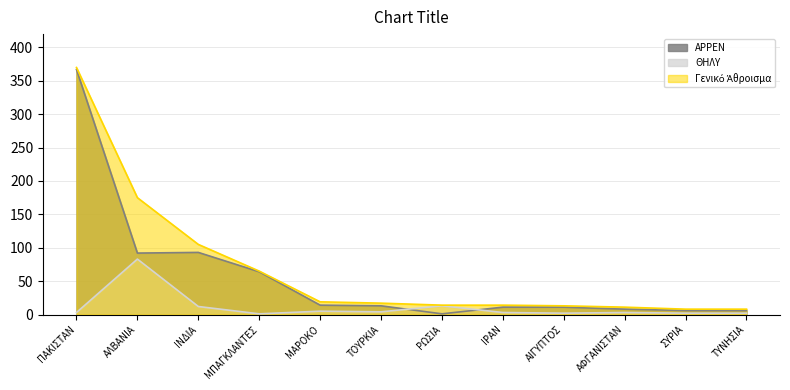

Which category has the lowest value across all series?

ΡΩΣΙΑ